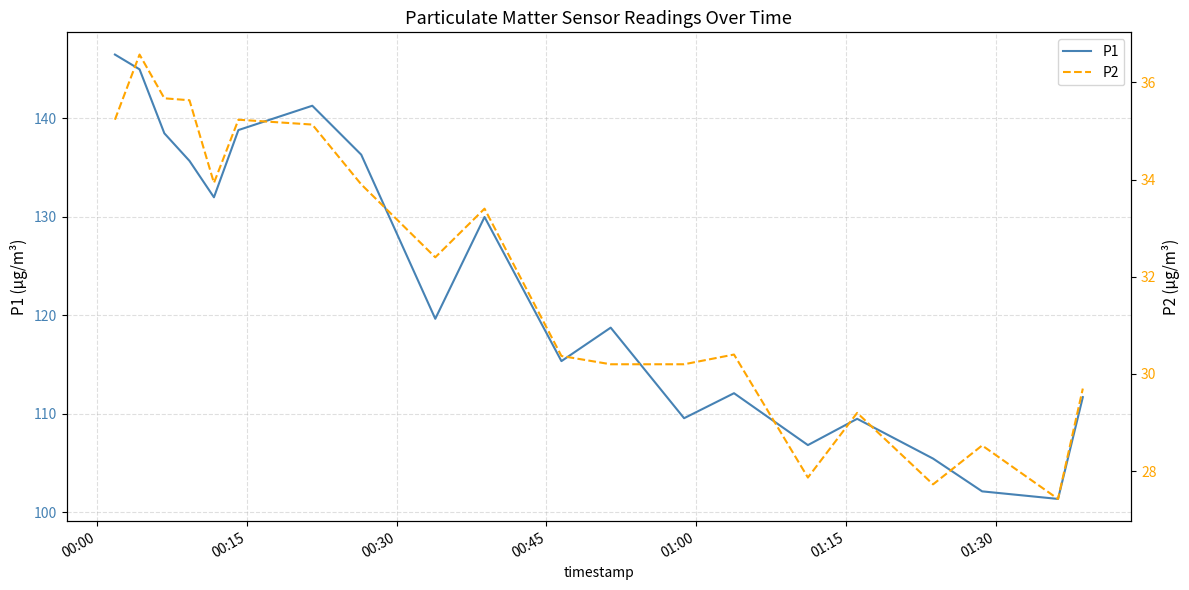

True or false: P1 and P2 cross at least once.

False